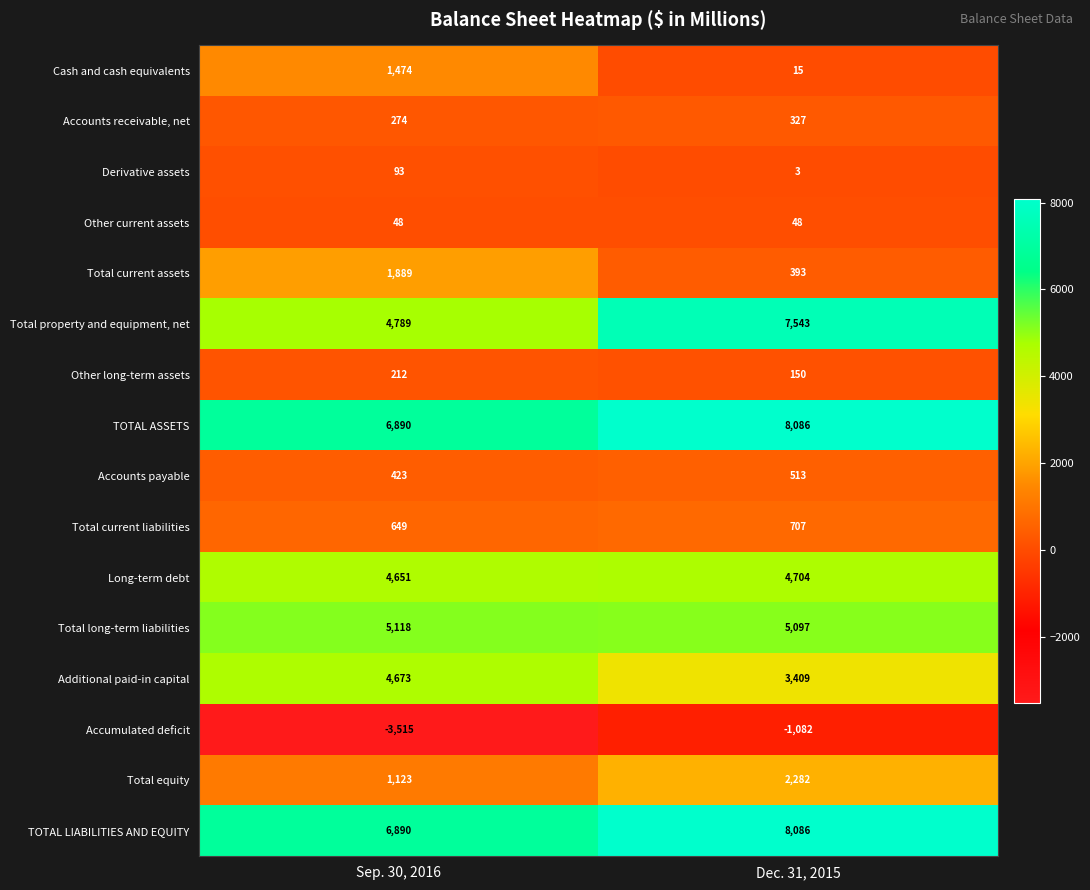

At which category does the chart reach its peak across all series?

Dec. 31, 2015